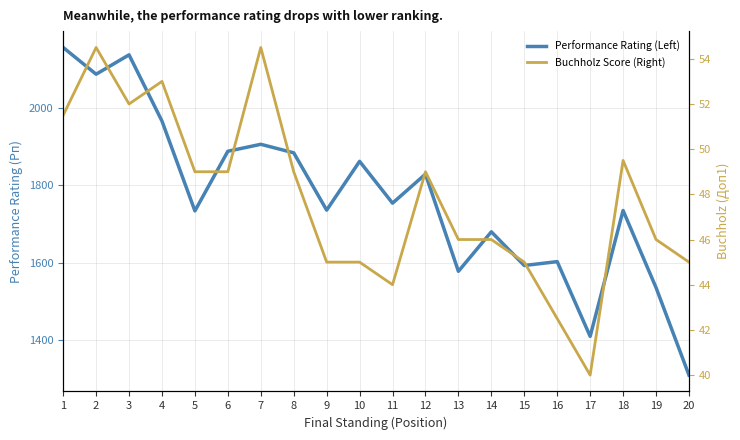

List the labels in order of Performance Rating (Left) value, smallest first.

20, 17, 19, 13, 15, 16, 14, 5, 18, 9, 11, 12, 10, 8, 6, 7, 4, 2, 3, 1